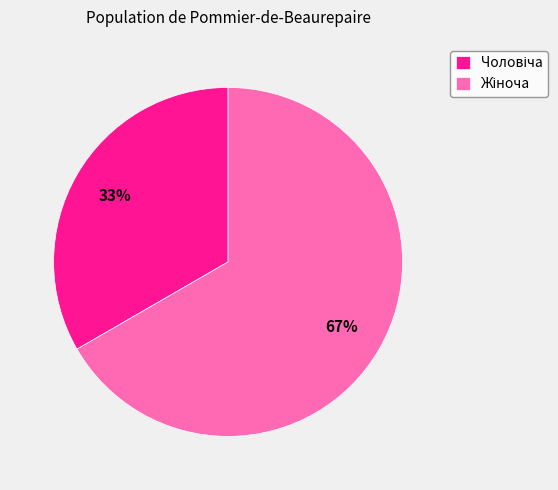

Is there a majority slice in this chart?

Yes